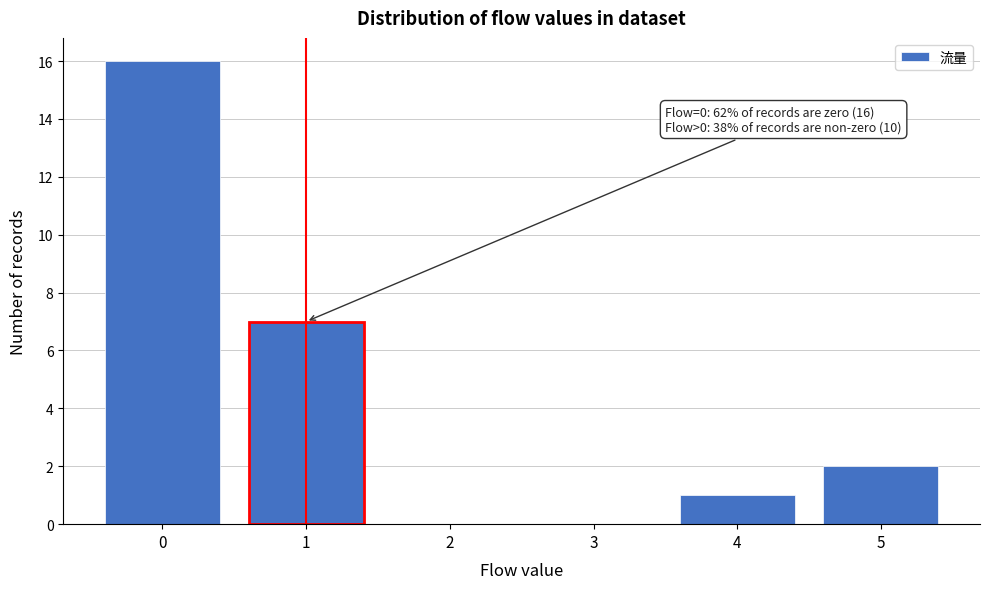

Reading right to left, extract all data points from this chart.

5=2	4=1	3=0	2=0	1=7	0=16